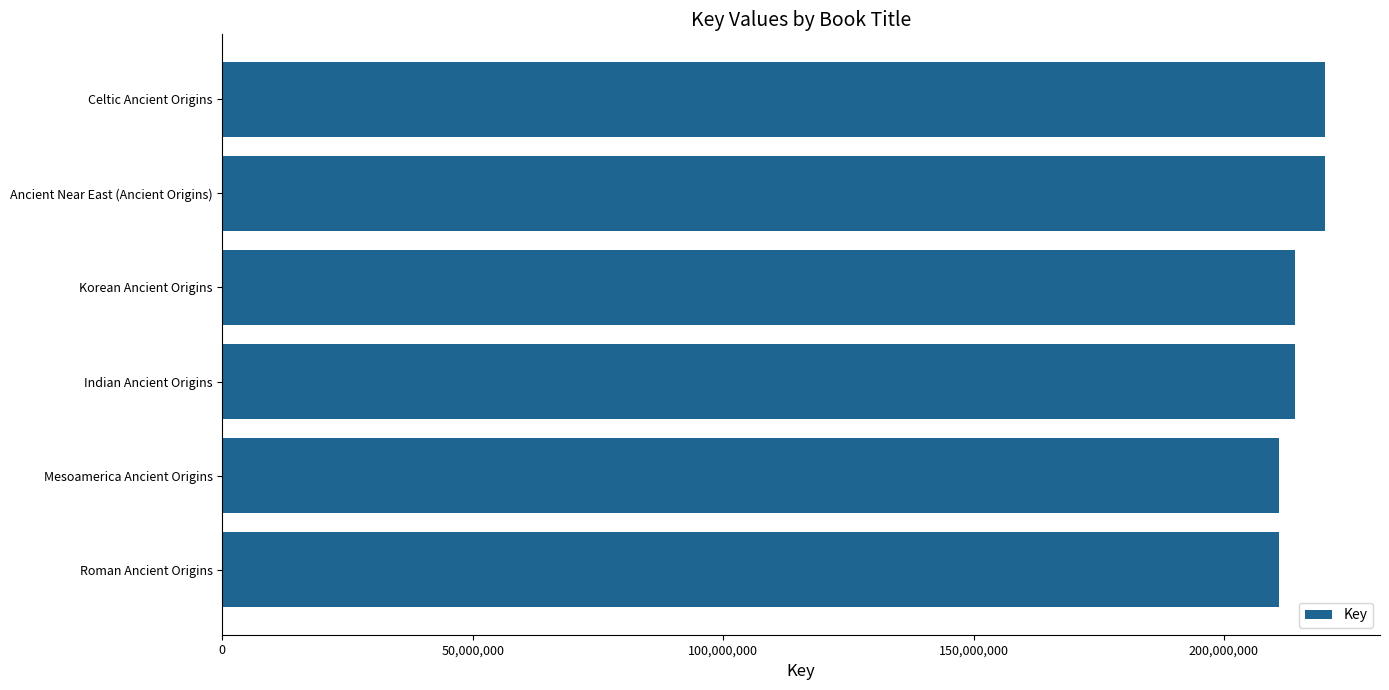

The chart shows a value of 220152459 at Celtic Ancient Origins. True or false?

True